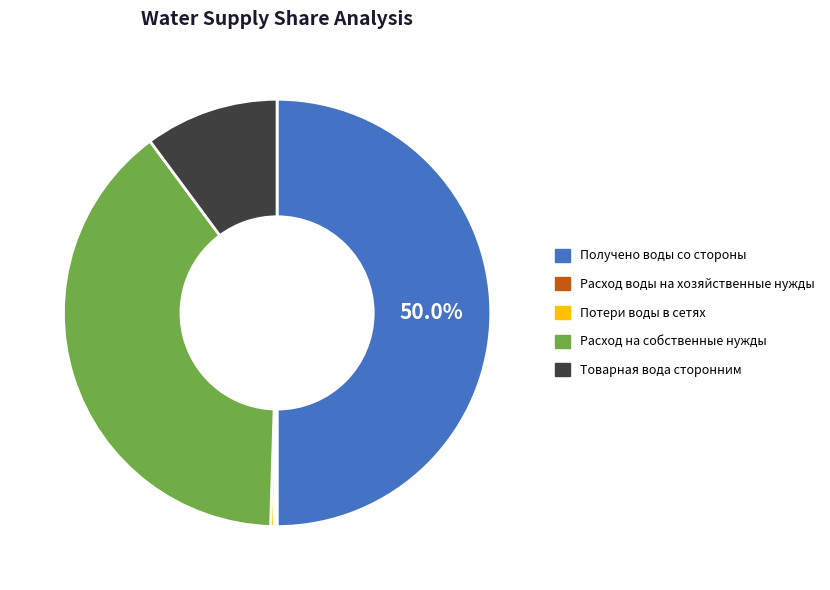

Do Получено воды со стороны and Расход на собственные нужды together represent more than half of the pie?

Yes